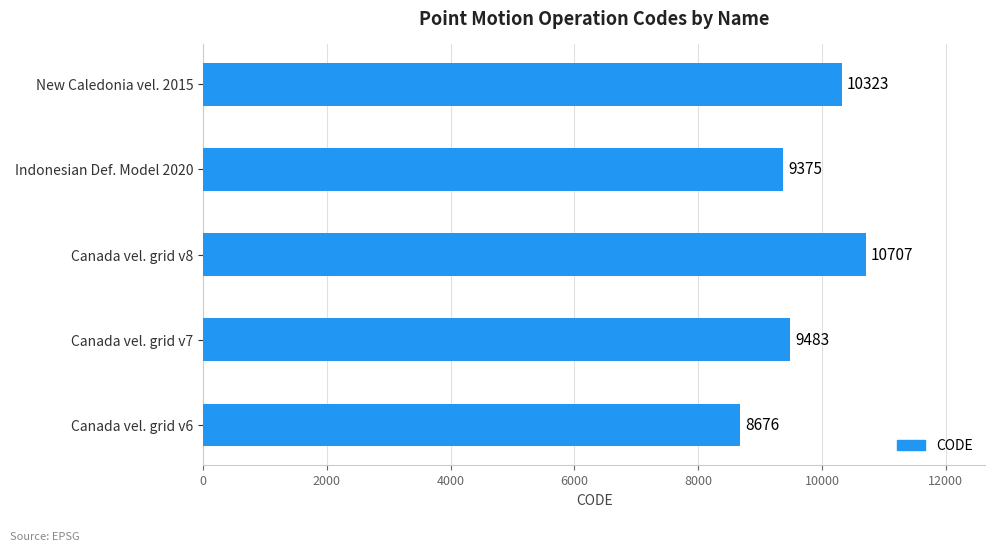

Where is the data nearest to the value 9691?

Canada vel. grid v7